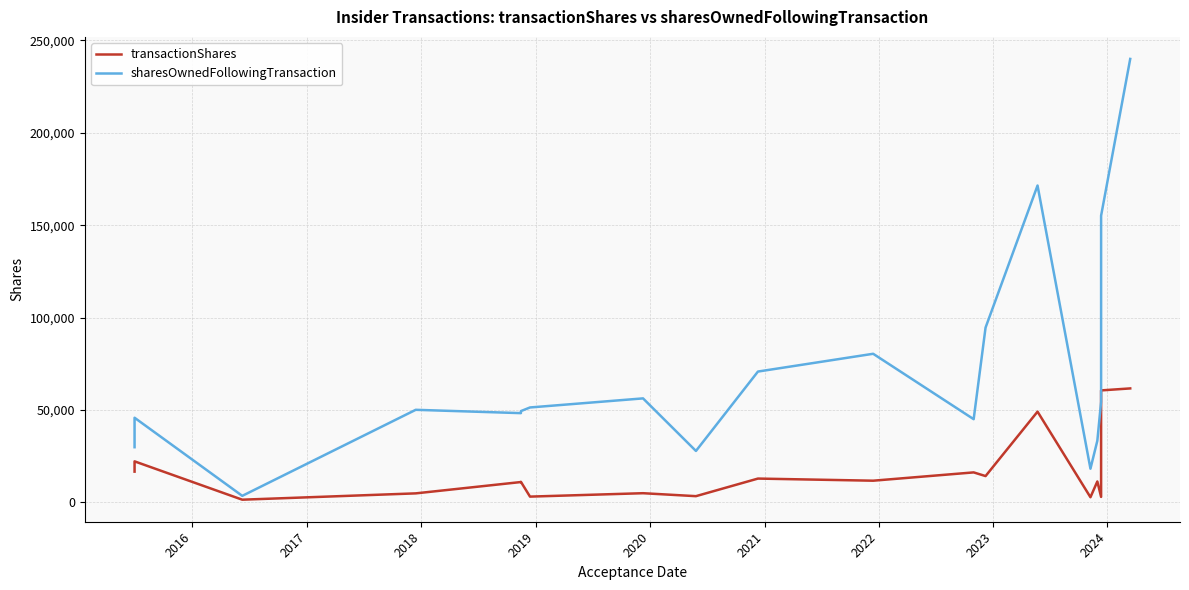

Reading right to left, transcribe all the data shown in this chart.

transactionShares: 61634	60558	2910	11277	2739	49059	14188	16179	11683	12834	3314	4914	3070	11056	10958	4826	1403	22152	16590
sharesOwnedFollowingTransaction: 239977	155127	54422	33333	18179	171446	94569	44977	80381	70758	27782	56237	51323	49361	48253	50053	3482	45761	29814